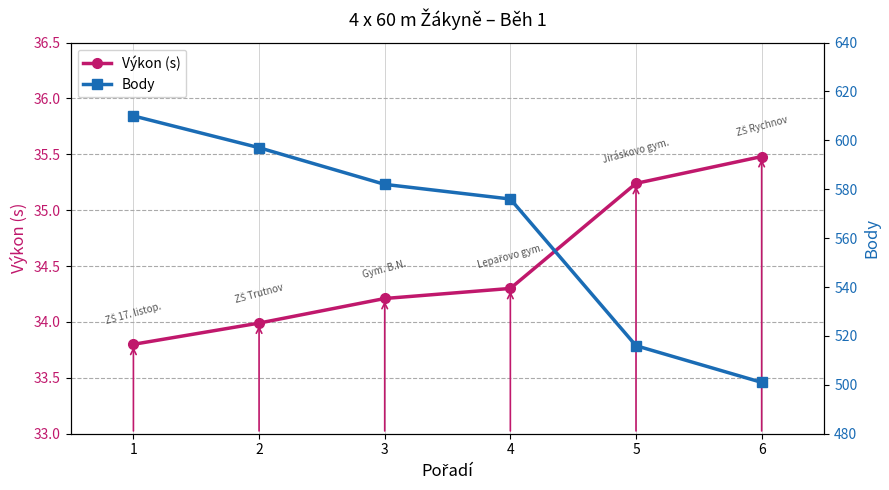

Rank the series by their maximum value, from lowest to highest.

Výkon (s), Body